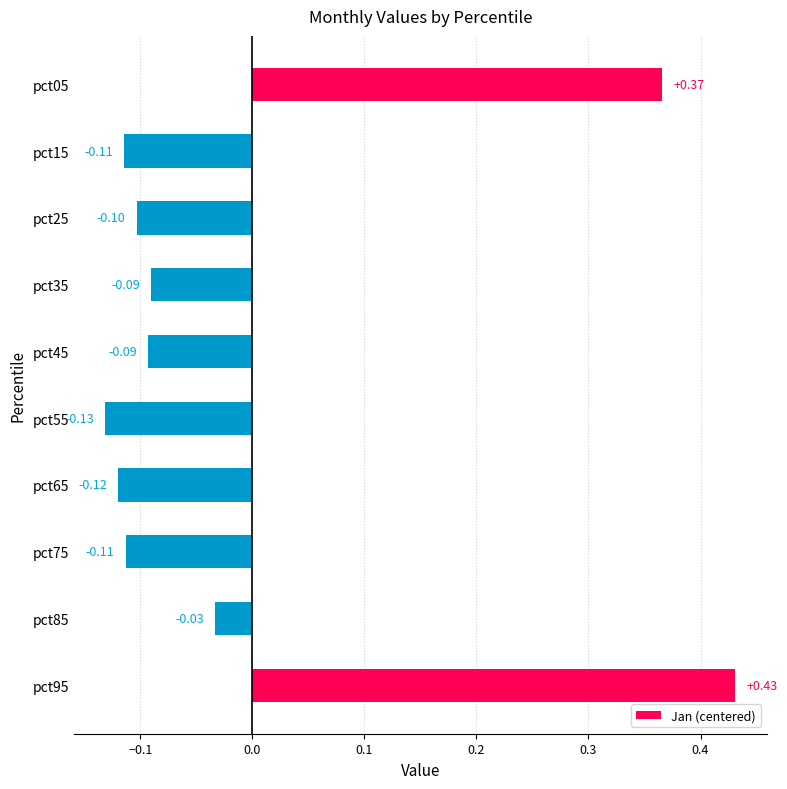

How many values are below 0?

8